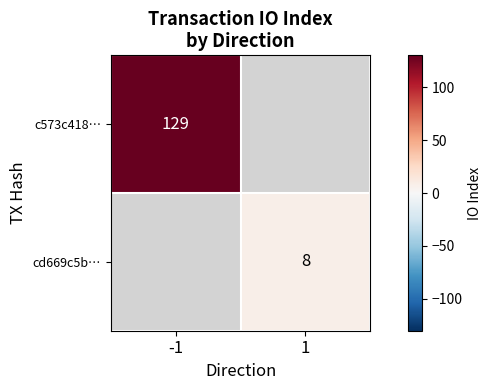

The value of c573c418… at -1 is 129. True or false?

True